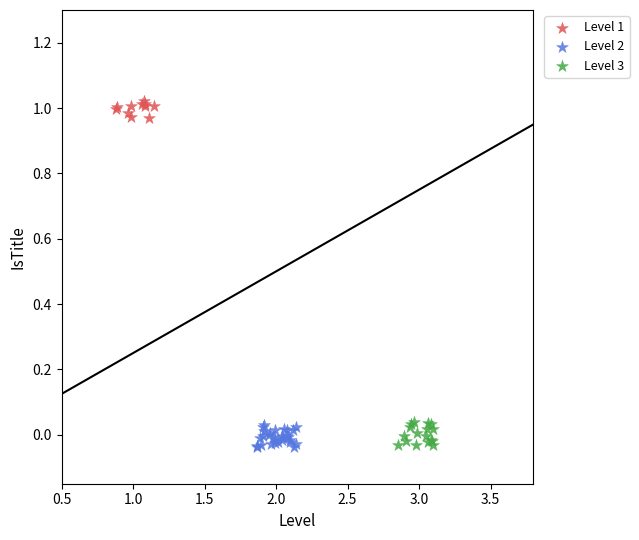

Which series contains the highest Y value?

Level 1